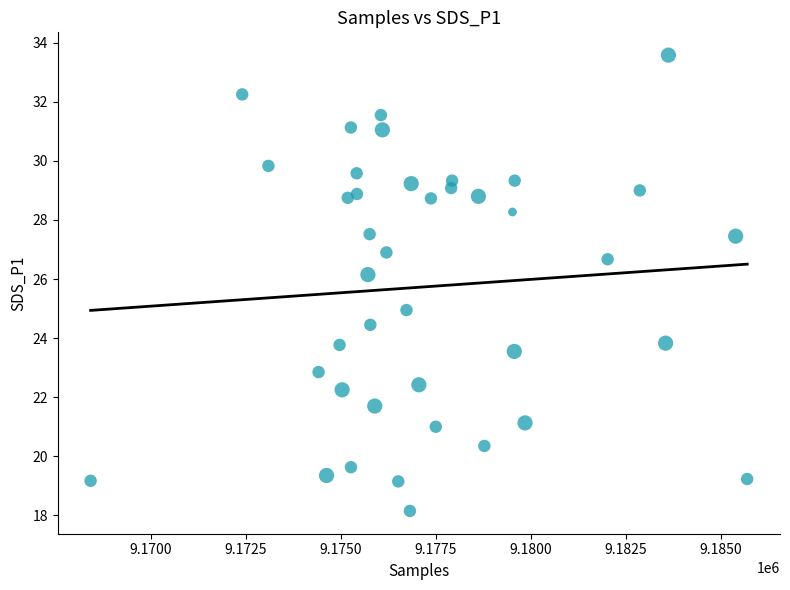

What is the range of X values (max minus min)?

17279.0